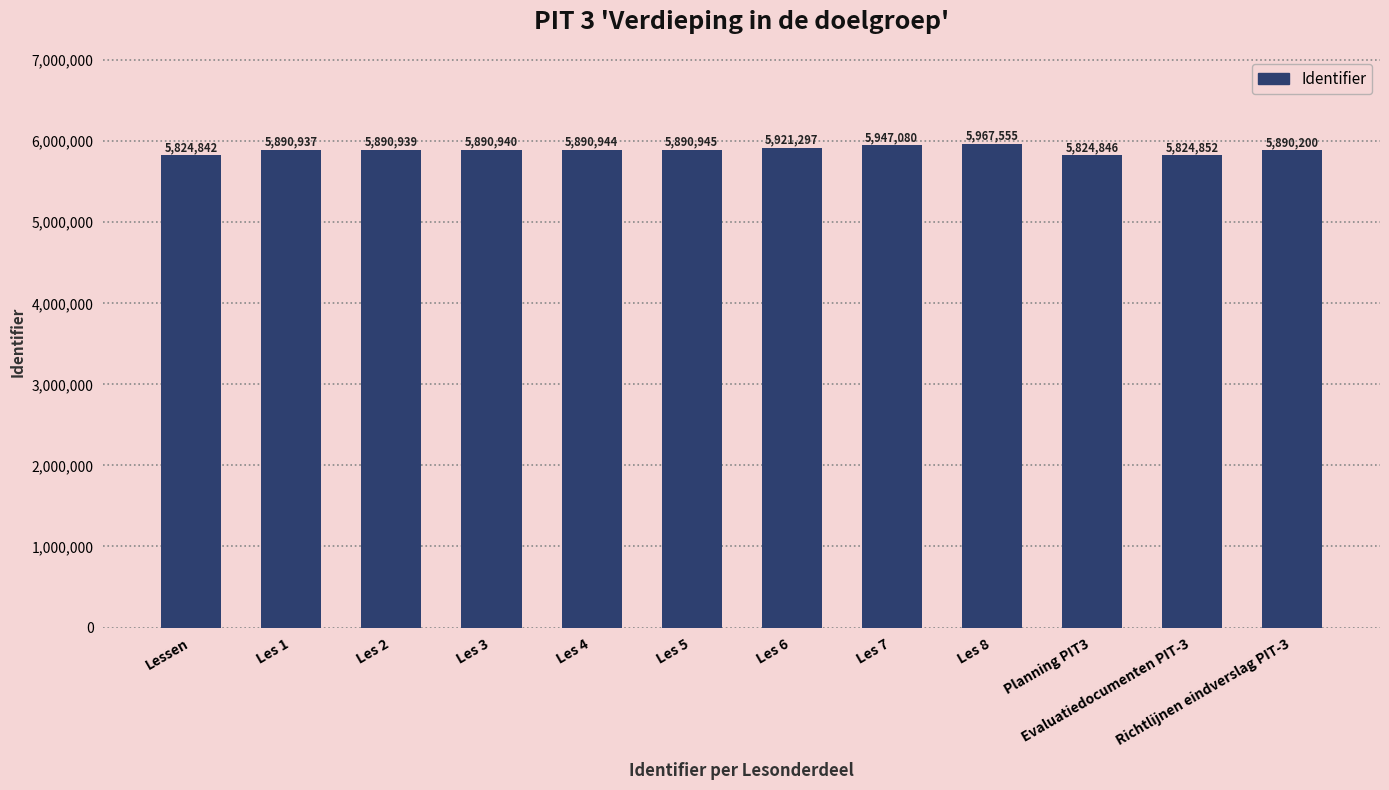

Which has a higher value, Evaluatiedocumenten PIT-3 or Les 5?

Les 5